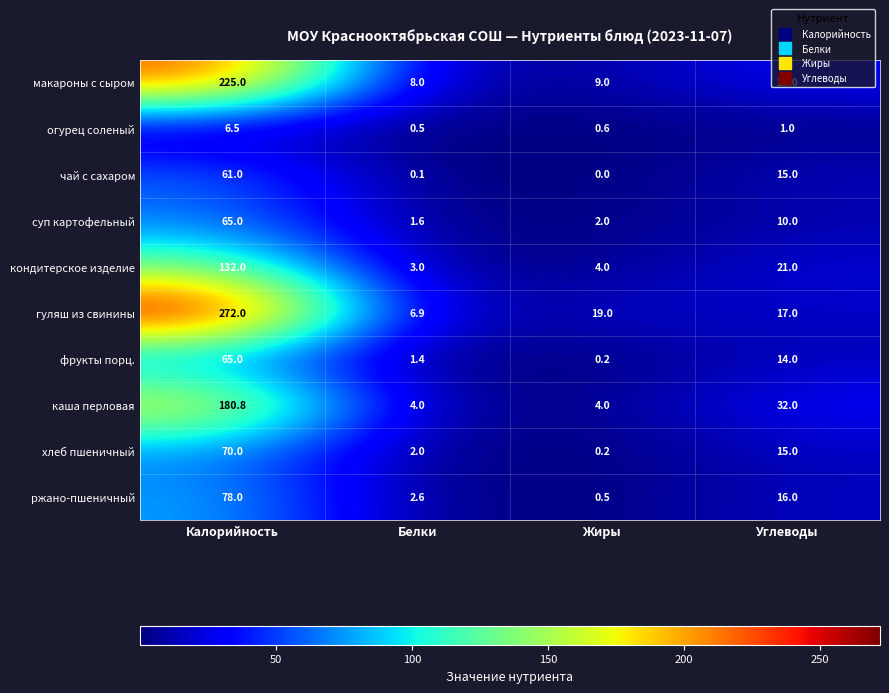

Which label corresponds to the largest value in the chart?

Калорийность